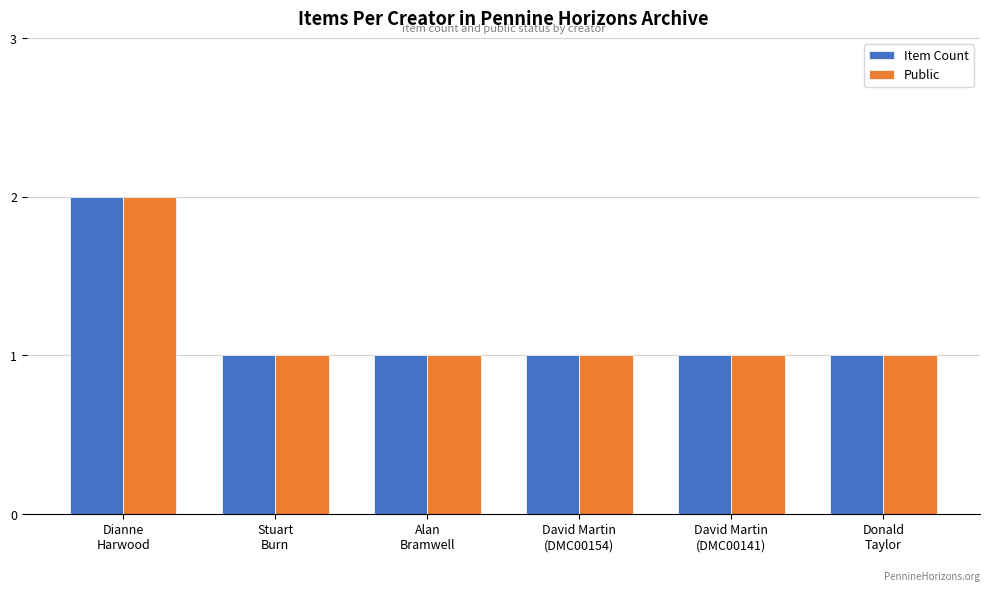

Is it true that Item Count equals 1 at David Martin
(DMC00141)?

True